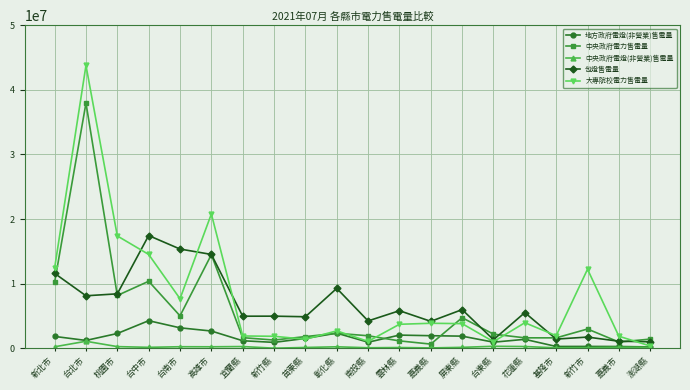

Which series has the largest range (max minus min)?

大專院校電力售電量